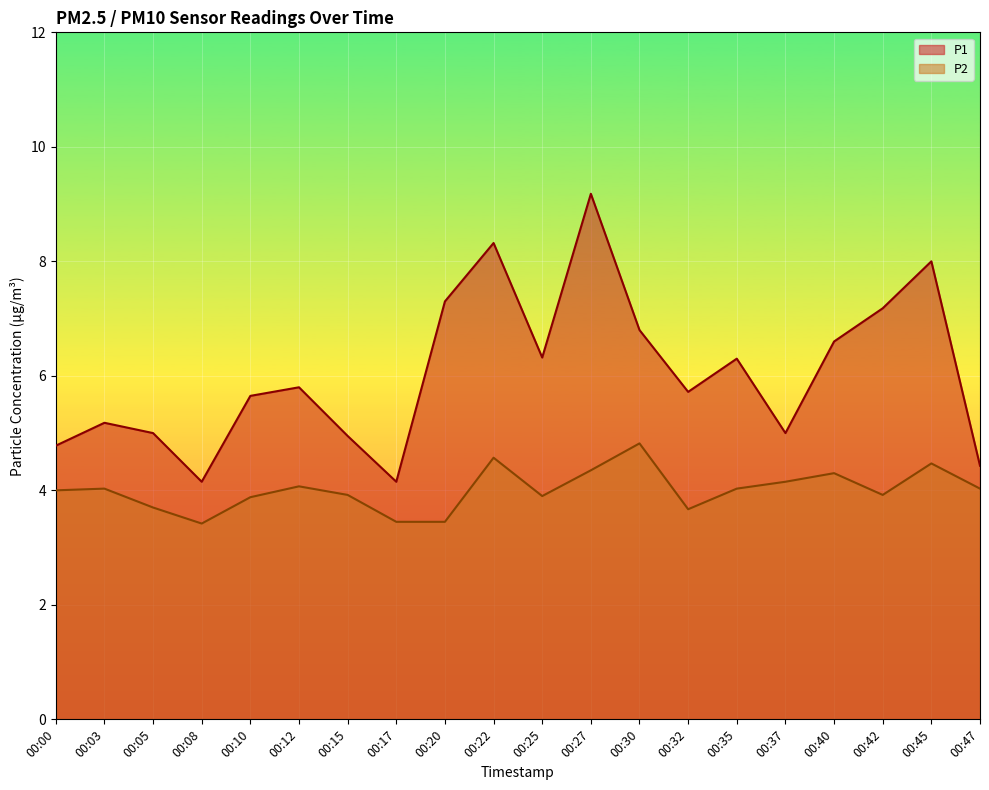

At which label does P2 first exceed 4?

00:03